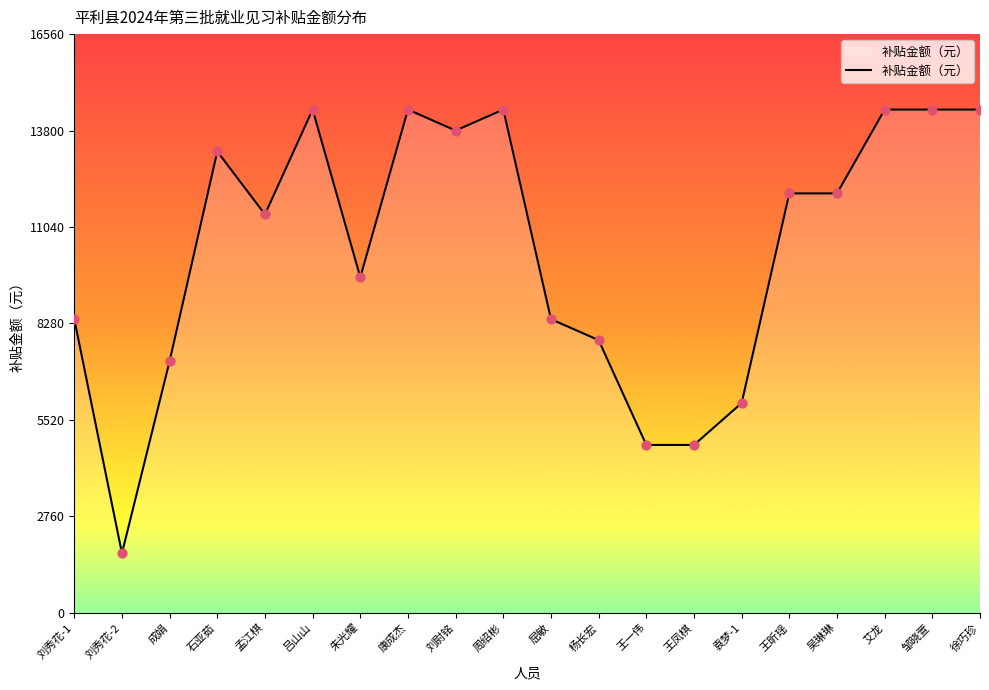

What is the ratio of the value at 袁梦-1 to the value at 刘秀花-2?

3.5